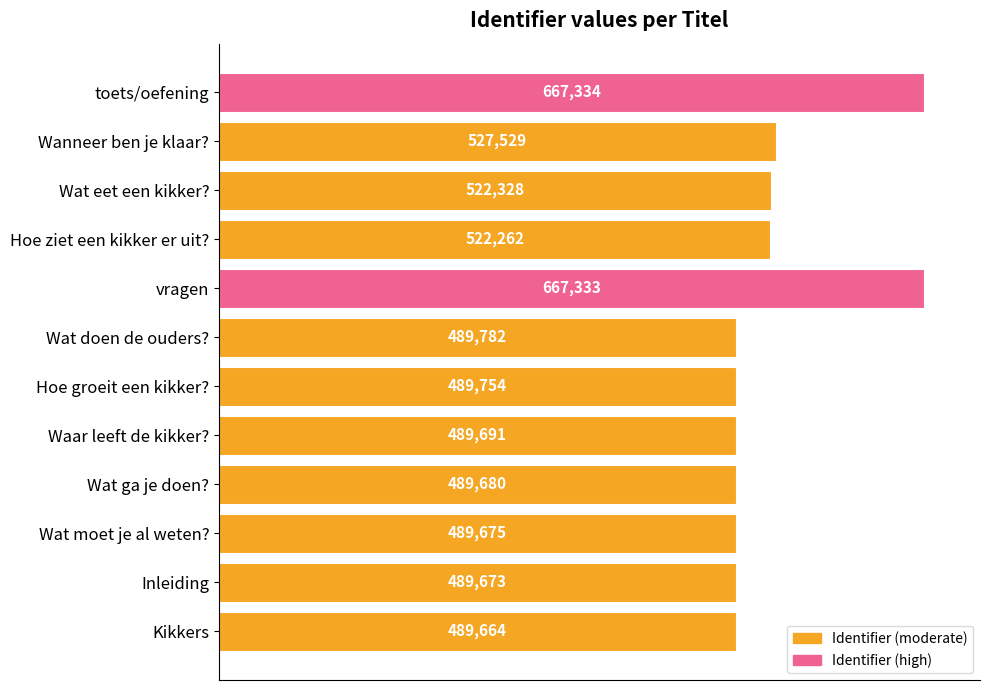

At which label is the value closest to 578499?

Wanneer ben je klaar?